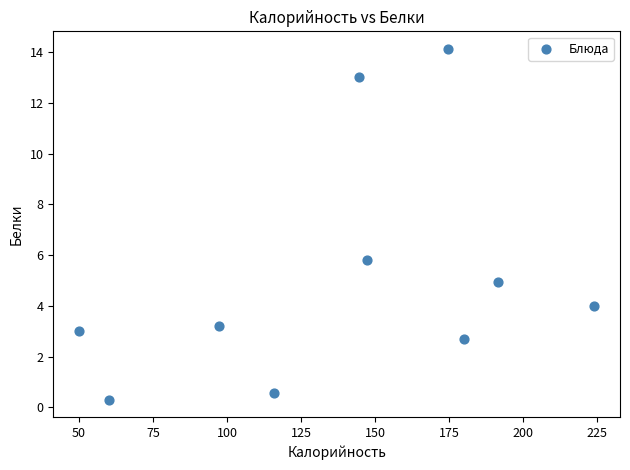

What is the average X value?

138.5